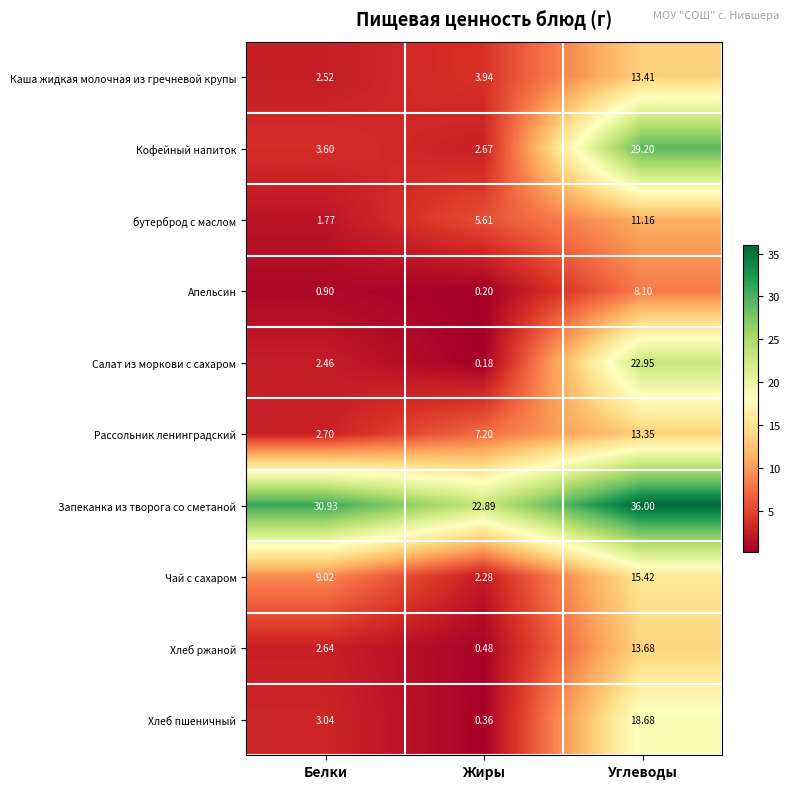

Which series changed the most between Жиры and Углеводы?

Кофейный напиток